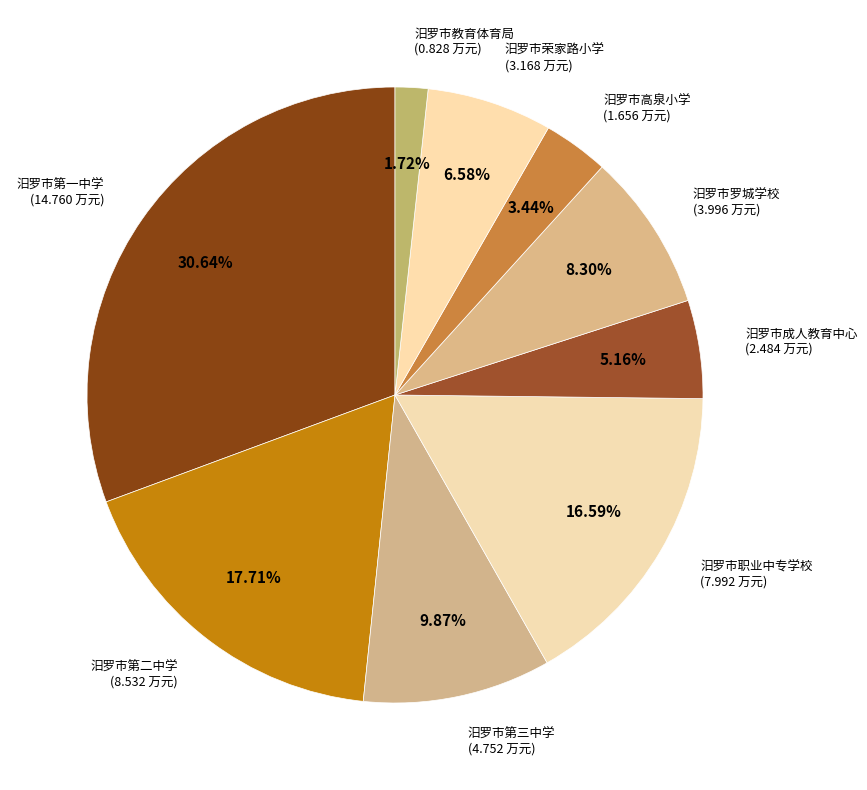

What is the ratio of the value at 汨罗市第一中学 to the value at 汨罗市荣家路小学?

4.7